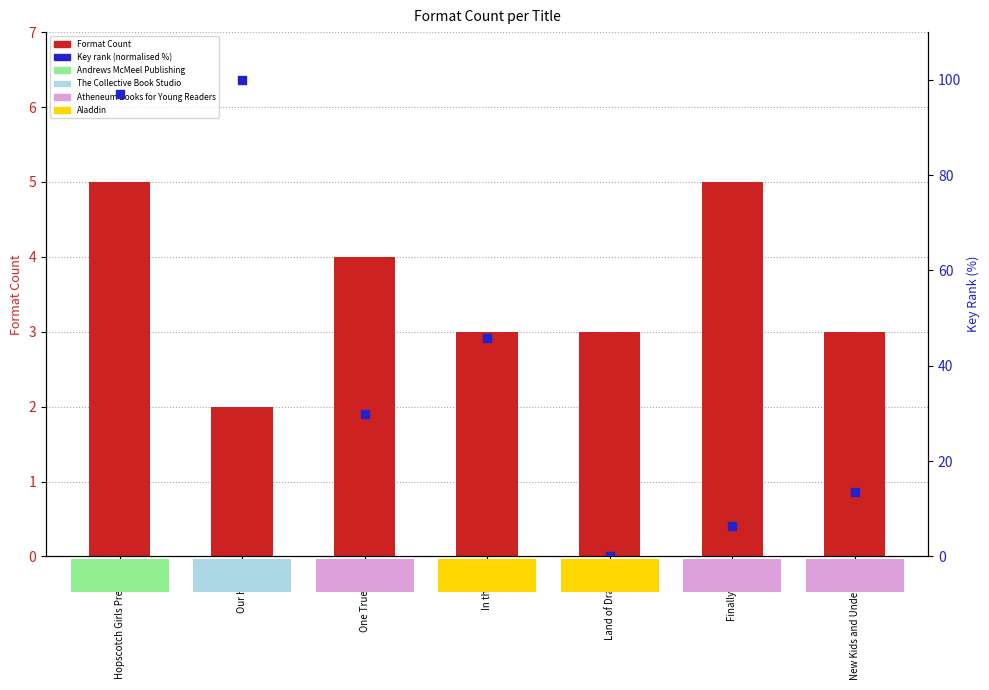

What are all the series names shown in the legend?

Format Count, Key rank (normalised)